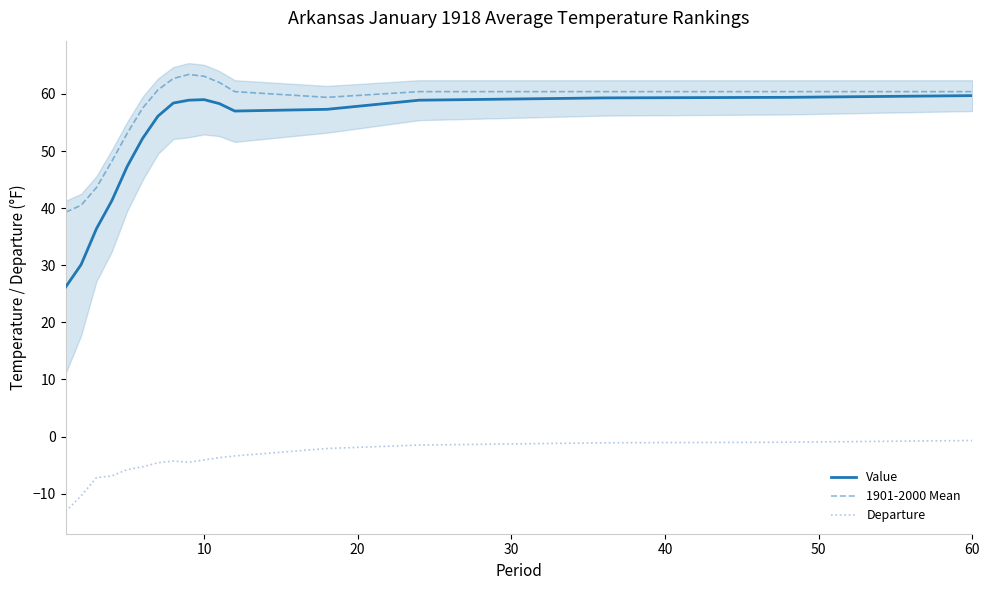

What is the minimum value for 1901-2000 Mean?

39.3